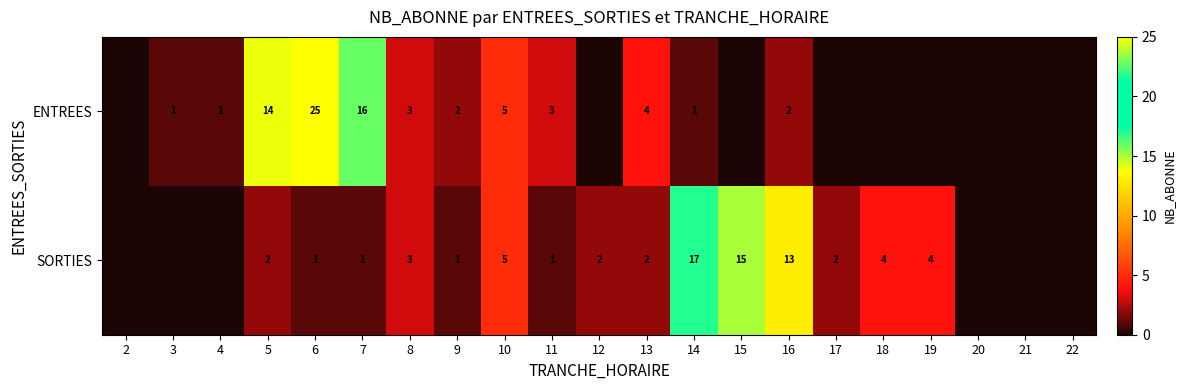

Is it true that ENTREES equals 2 at 9?

True